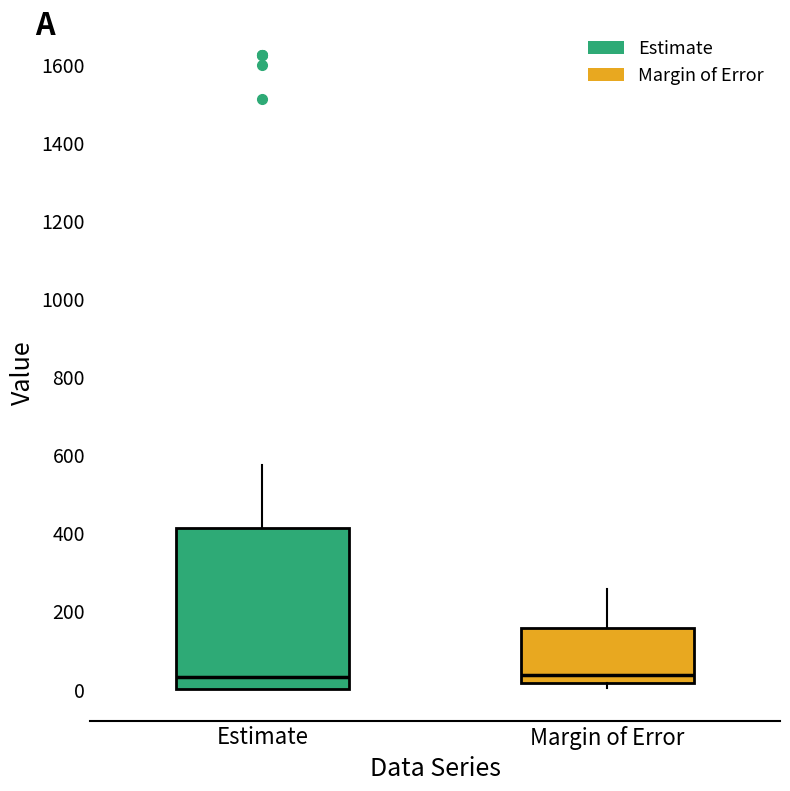

Where is the lower edge of the box for Estimate on the y-axis? The values are not printed on the chart, so give them approximately, as read against the axis.

0